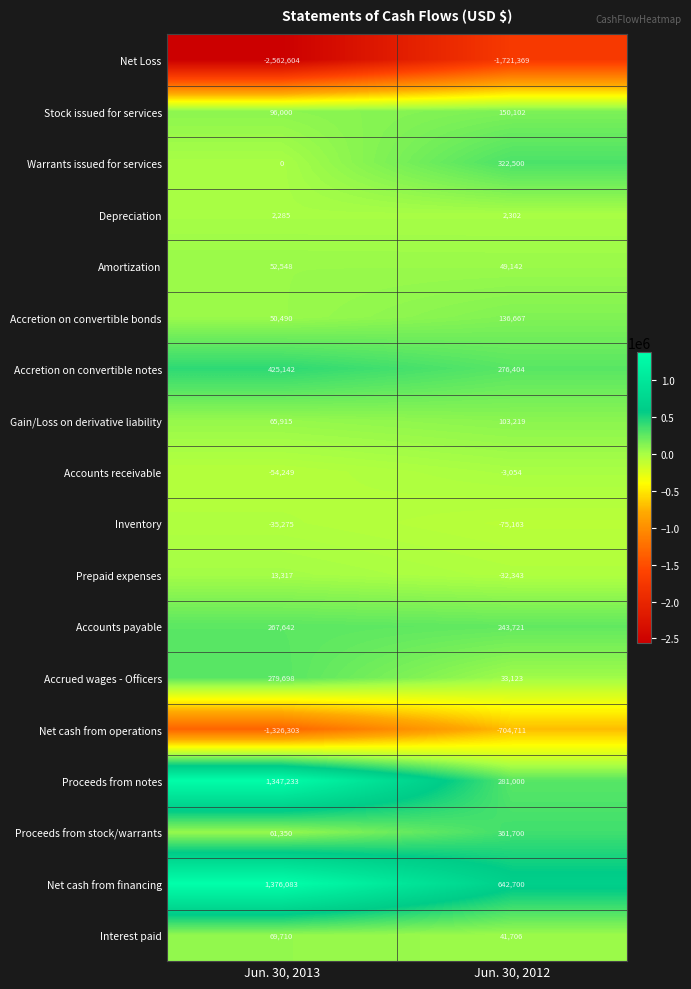

Rank the categories by Interest paid value from lowest to highest.

Jun. 30, 2012, Jun. 30, 2013